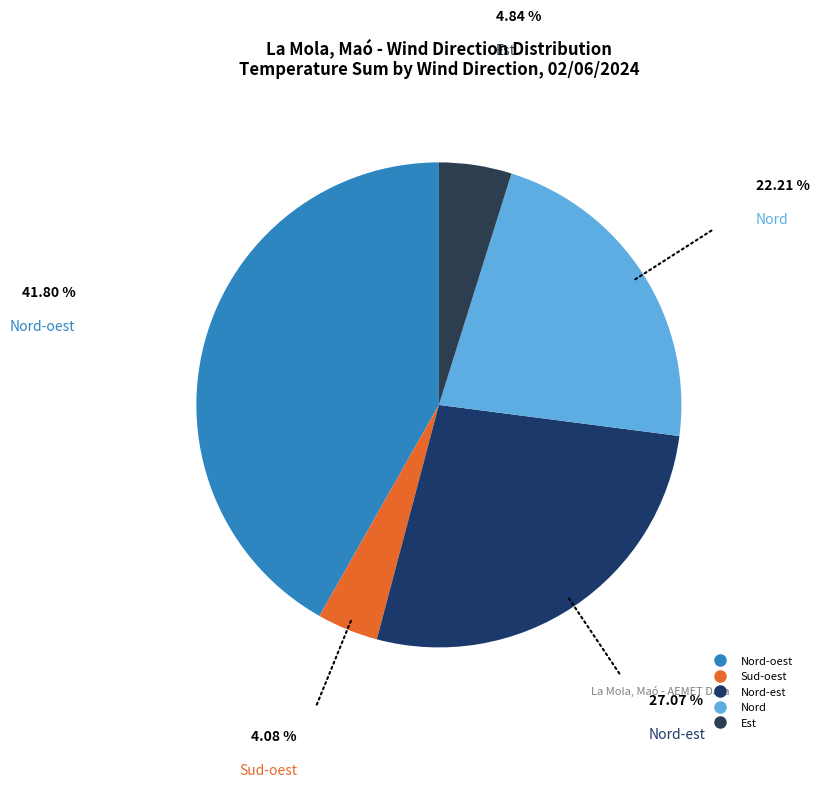

How many slices are in this pie chart?

5